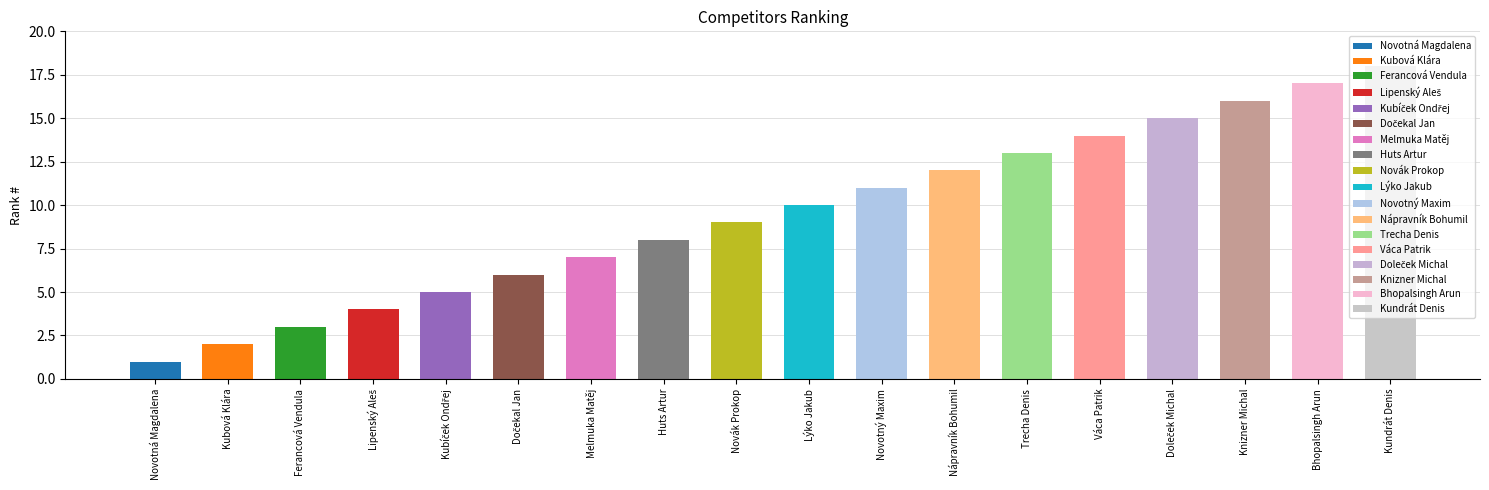

Reading left to right, what are all the values shown in this chart?

Novotná Magdalena=1	Kubová Klára=2	Ferancová Vendula=3	Lipenský Aleš=4	Kubíček Ondřej=5	Dočekal Jan=6	Melmuka Matěj=7	Huts Artur=8	Novák Prokop=9	Lýko Jakub=10	Novotný Maxim=11	Nápravník Bohumil=12	Trecha Denis=13	Váca Patrik=14	Doleček Michal=15	Knizner Michal=16	Bhopalsingh Arun=17	Kundrát Denis=18